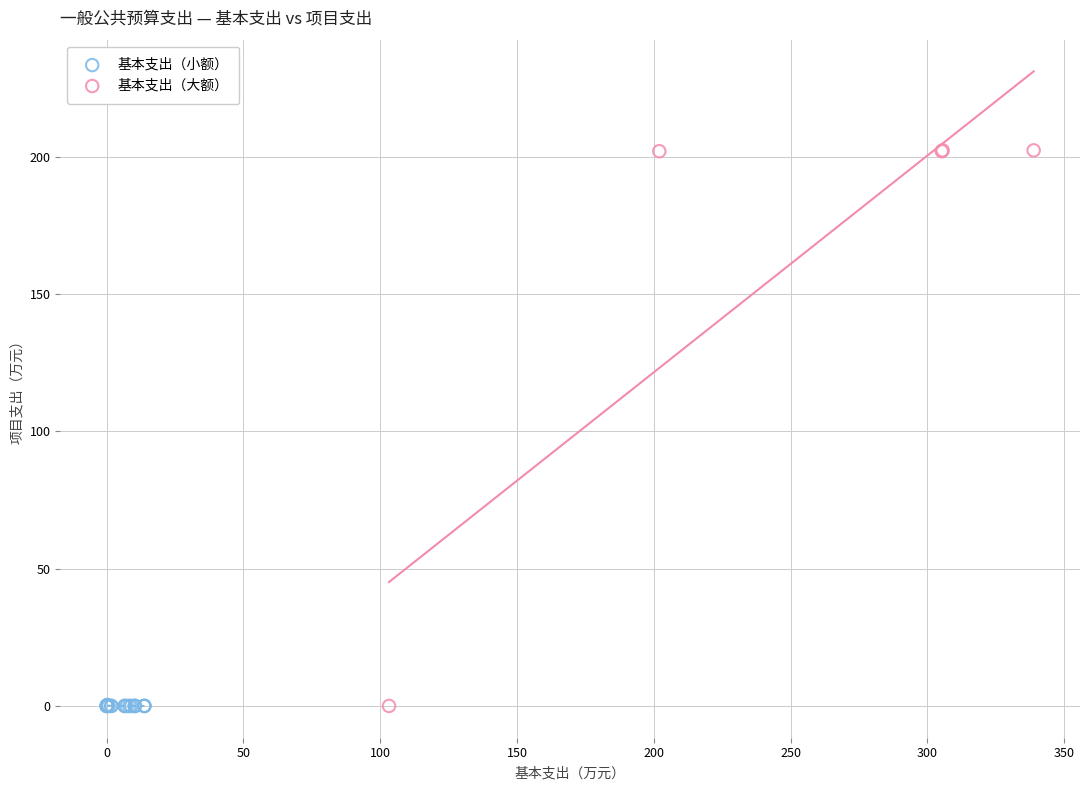

Which series reaches the maximum Y coordinate?

基本支出（大额）